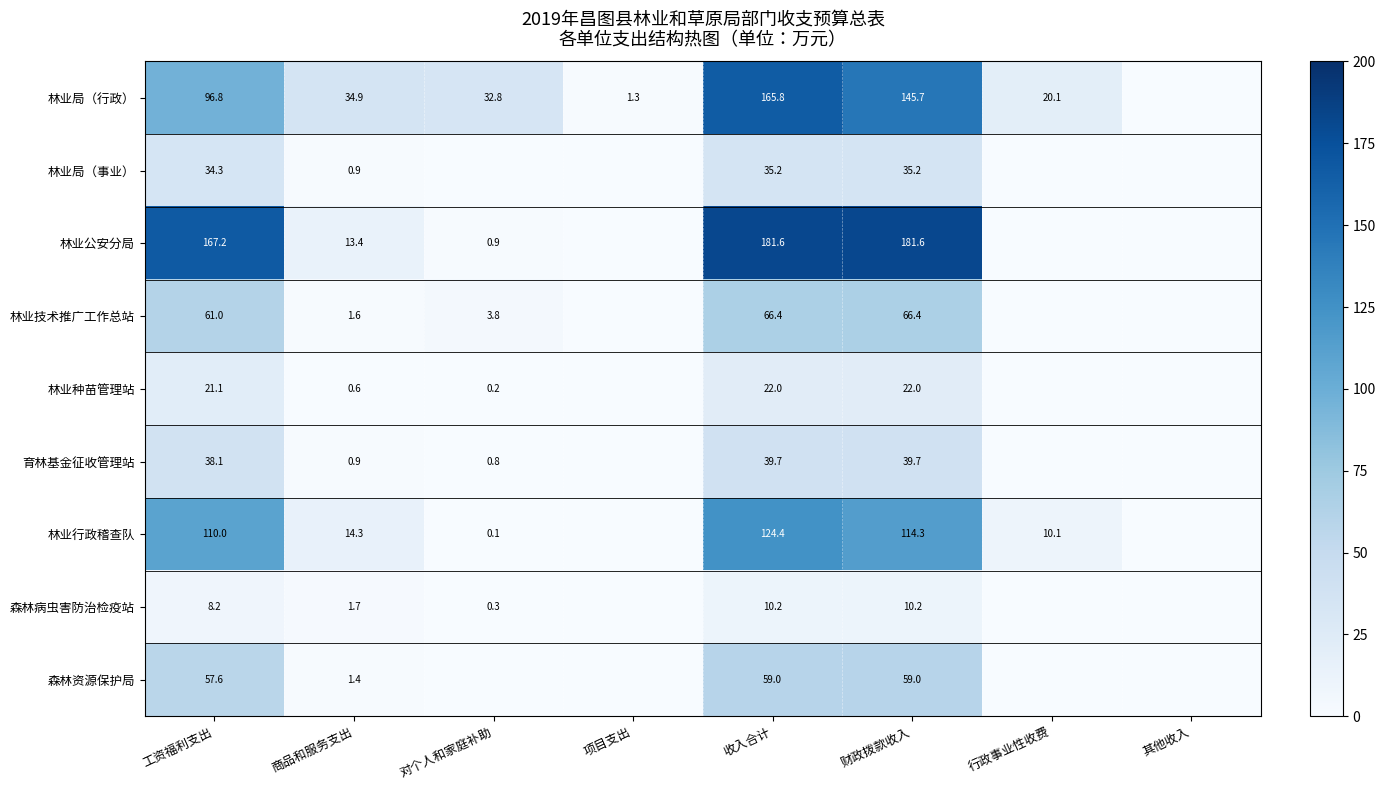

What is the total value across all series at 行政事业性收费?

30.2